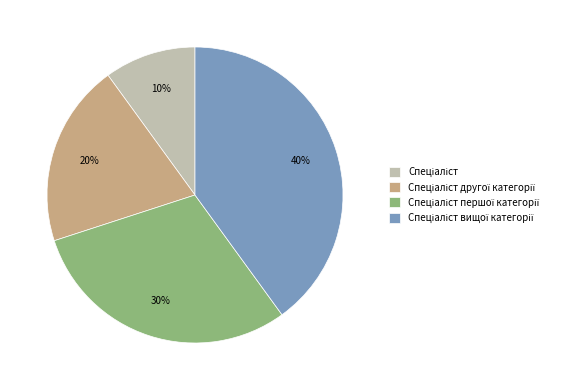

Is there any slice that represents more than half of the pie?

No